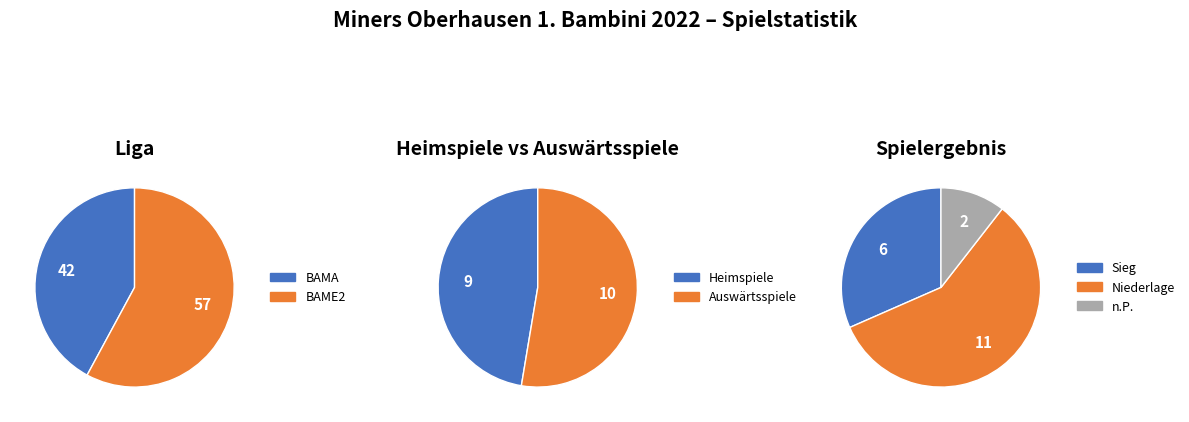

How many segments does this pie chart have?

2